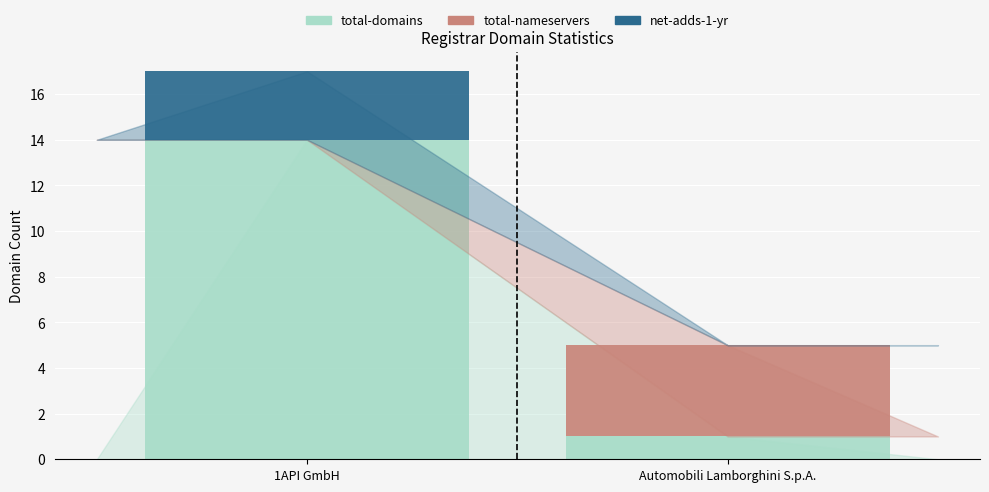

At which category is the sum across all series the highest?

1API GmbH